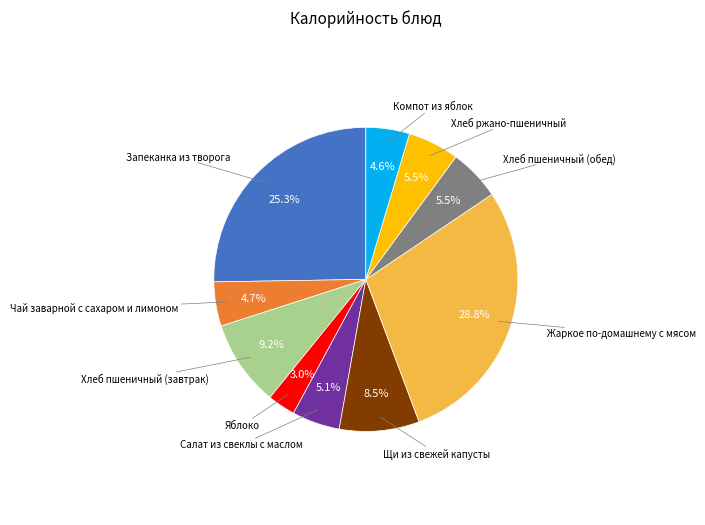

Is there any slice that represents more than half of the pie?

No